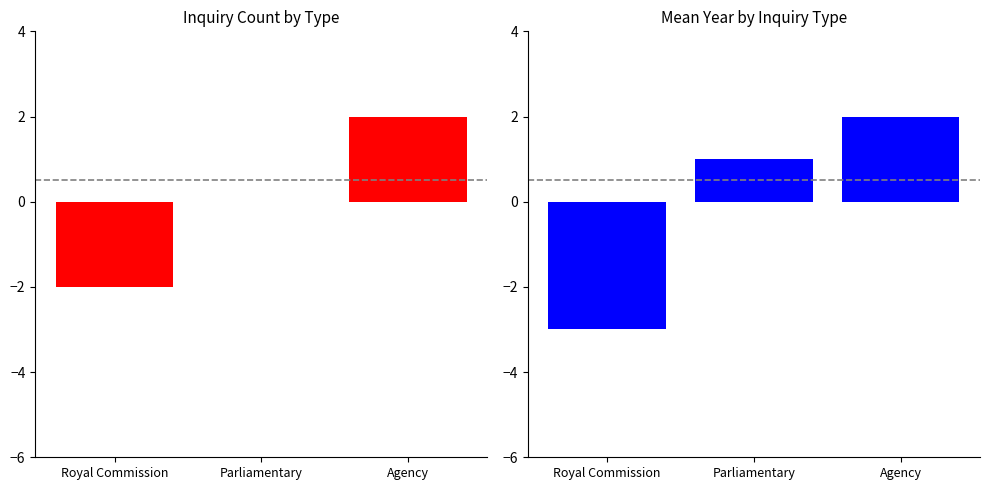

How many values in the Royal Commission series exceed 1?

1